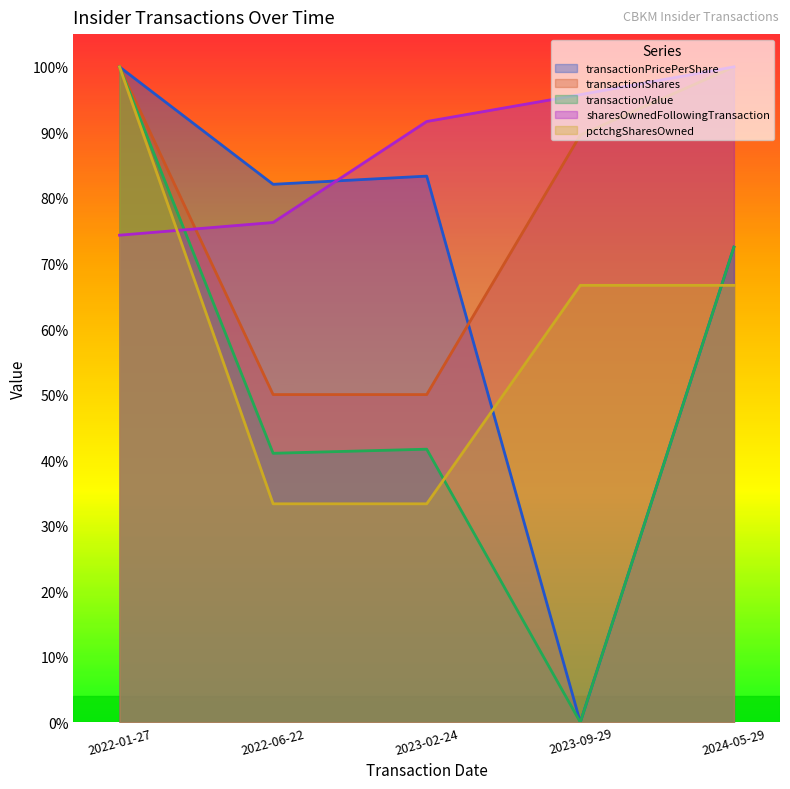

Where is the first local maximum for transactionPricePerShare?

2023-02-24